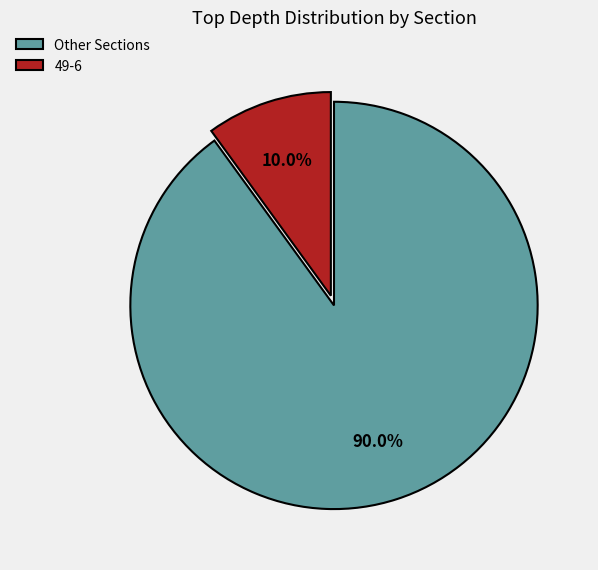

Count the number of slices in the pie.

2